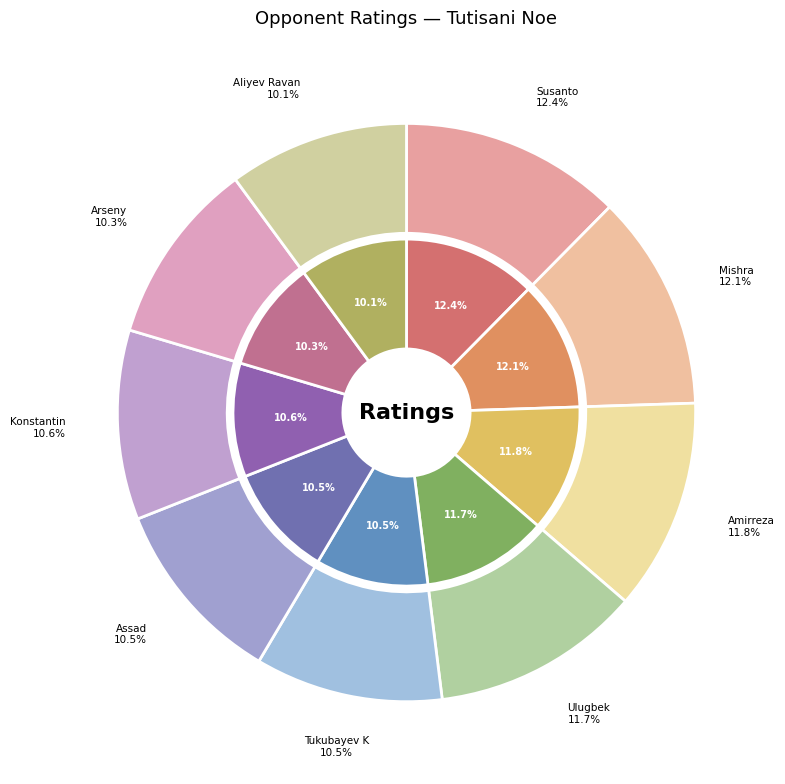

To the nearest percent, what is the difference between the largest and smallest slice percentages?

2%